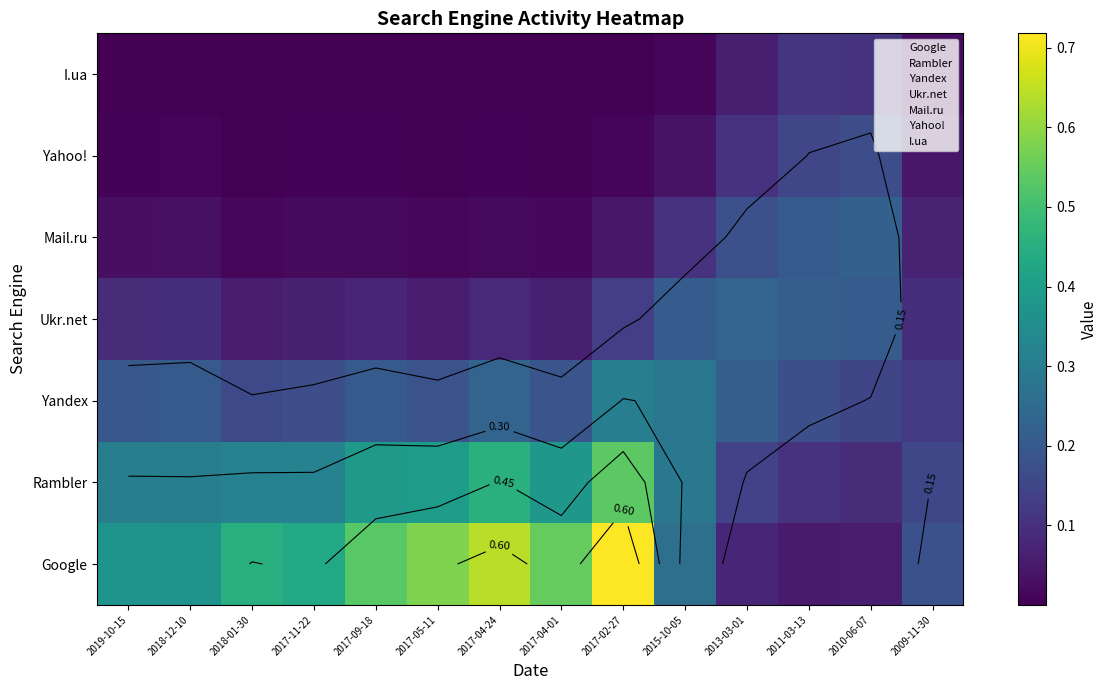

Rank the series by their maximum value, from highest to lowest.

Google, Rambler, Yandex, Ukr.net, Mail.ru, Yahoo!, I.ua